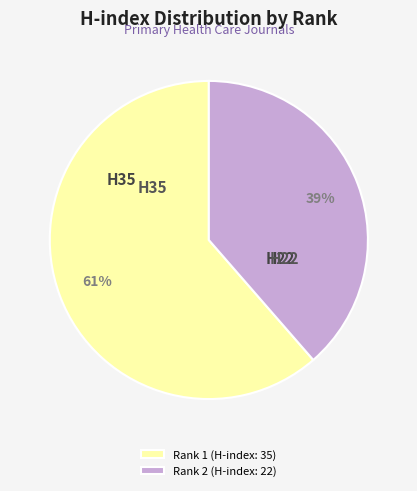

Is it true that Rank 2 (H-index: 22) is 45% of the pie?

False